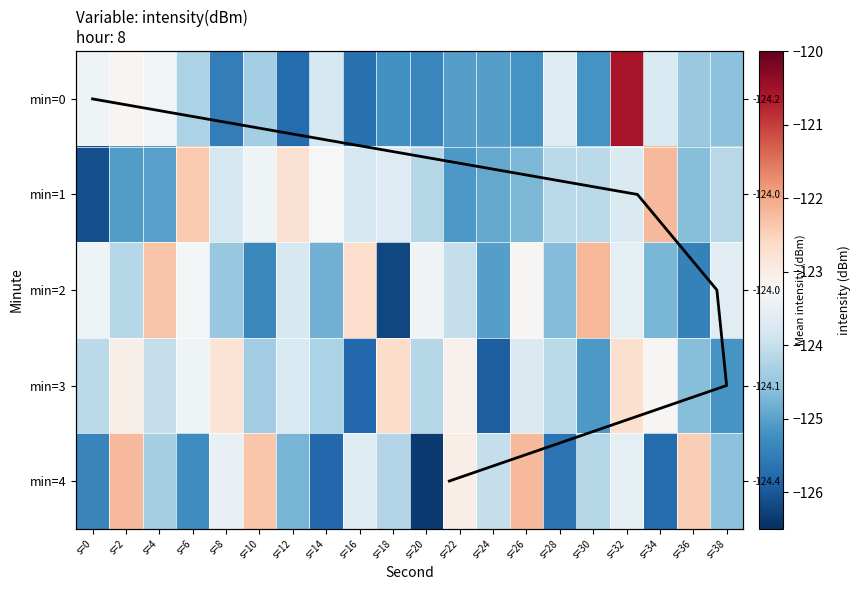

Which series has the largest total across all categories?

3